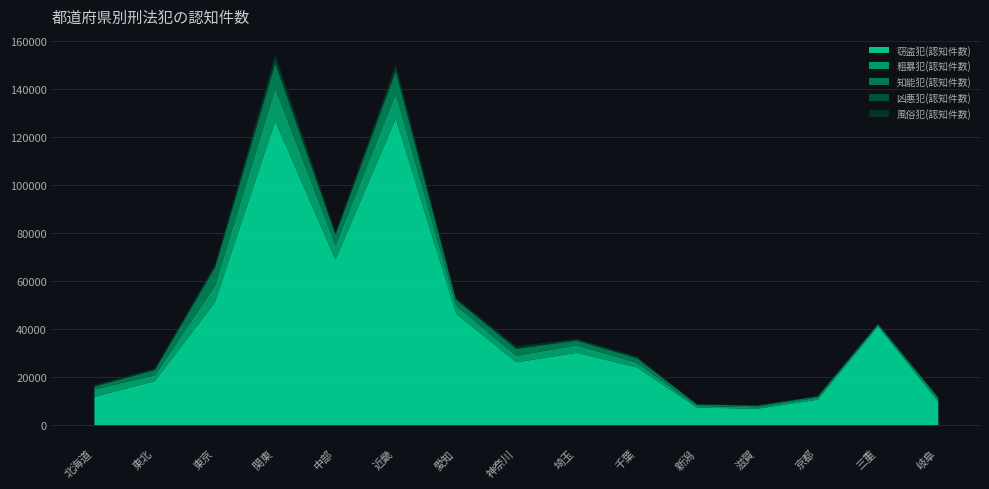

Where is the first local minimum for 粗暴犯(認知件数)?

東北